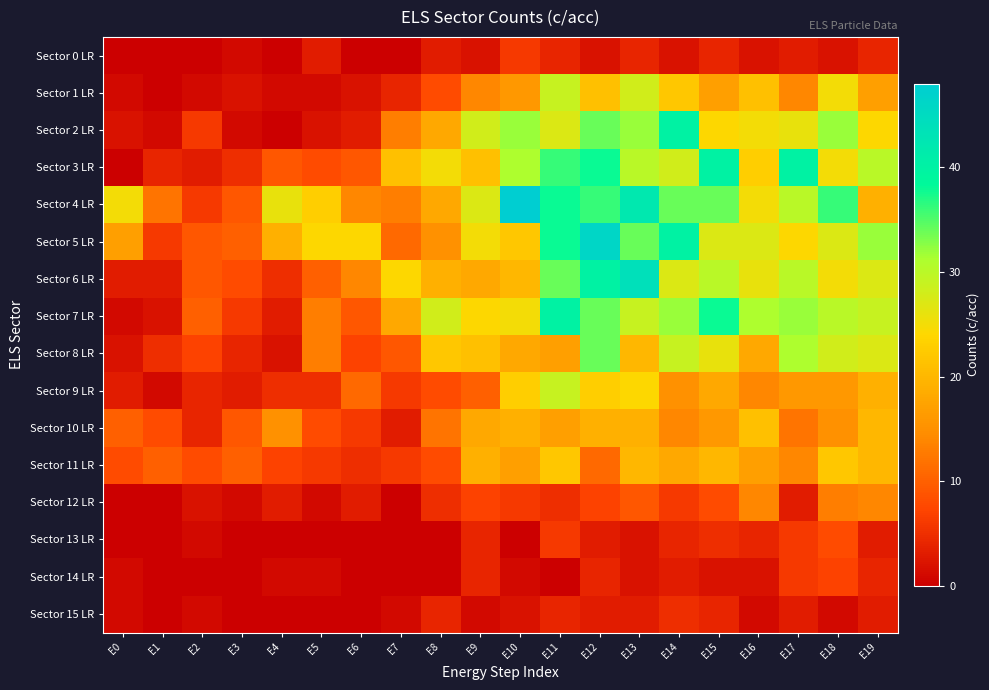

How many distinct data groups are displayed?

16